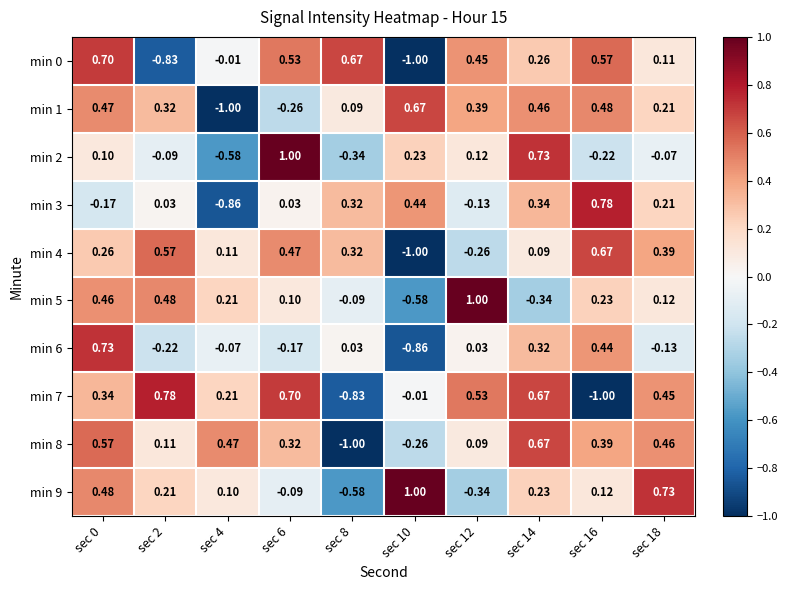

Is the value of min 5 at sec 12 greater than the value of min 8 at sec 10?

Yes